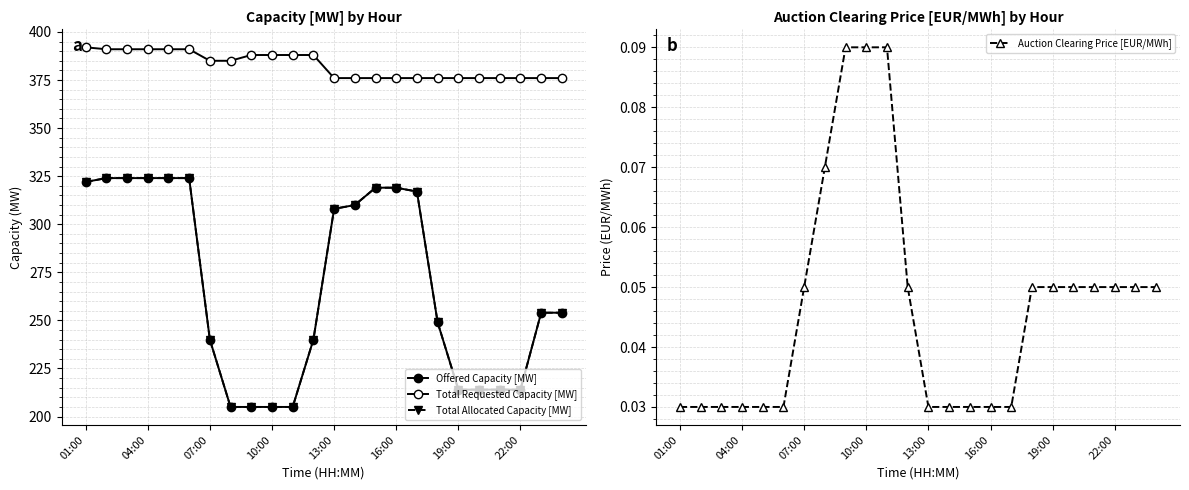

Between 22:00 and 15, which series saw the biggest shift?

Offered Capacity [MW]